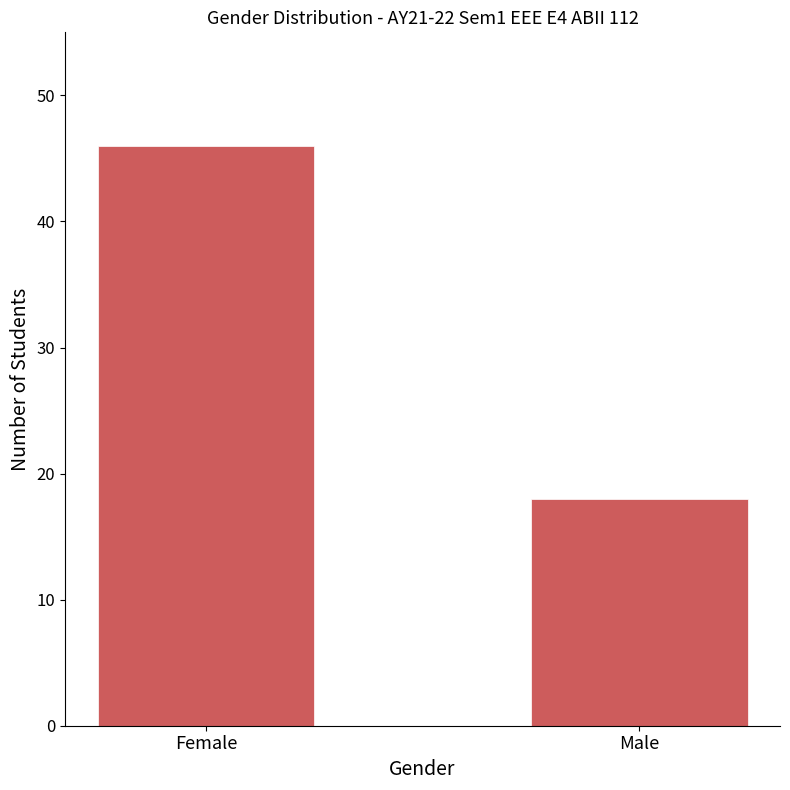

How many values are below 46?

1